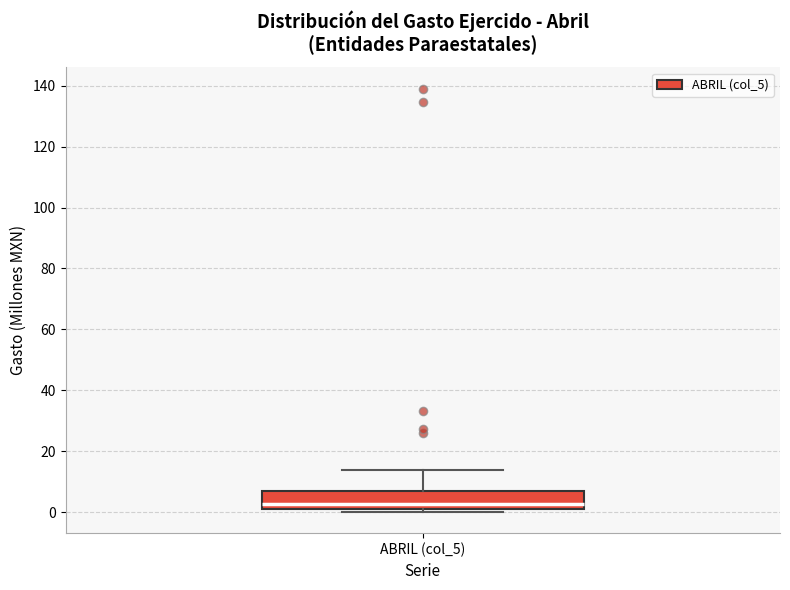

Where does the upper whisker of the box for ABRIL (col_5) end on the y-axis? The values are not printed on the chart, so give them approximately, as read against the axis.

14